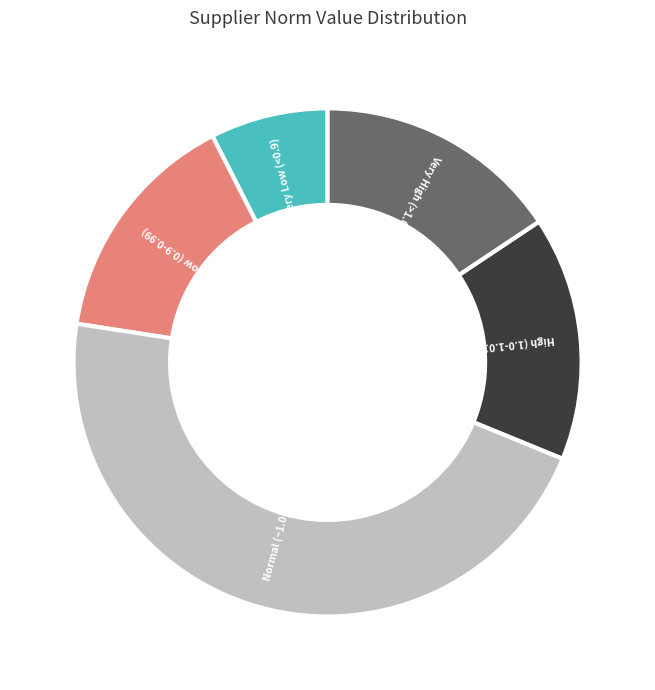

Does High (1.0-1.01) represent more than half of the total?

No